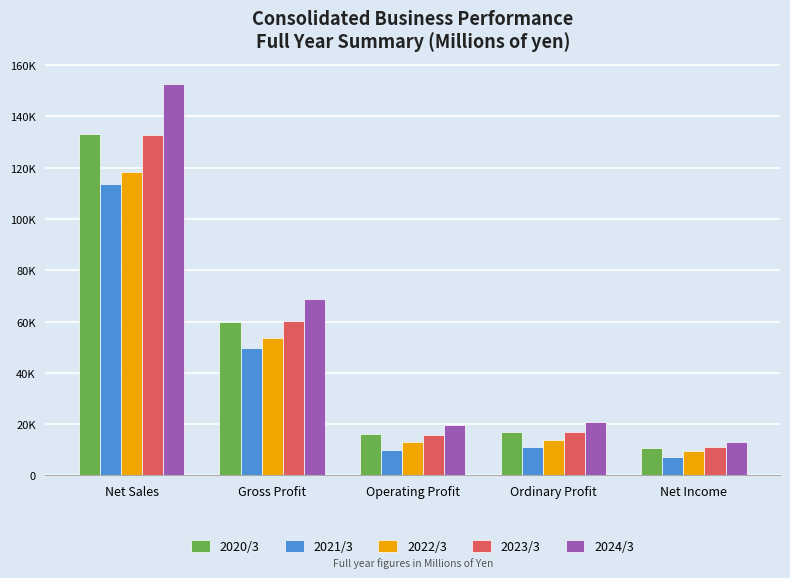

What is the label of the 4th bar from the left?

Ordinary Profit